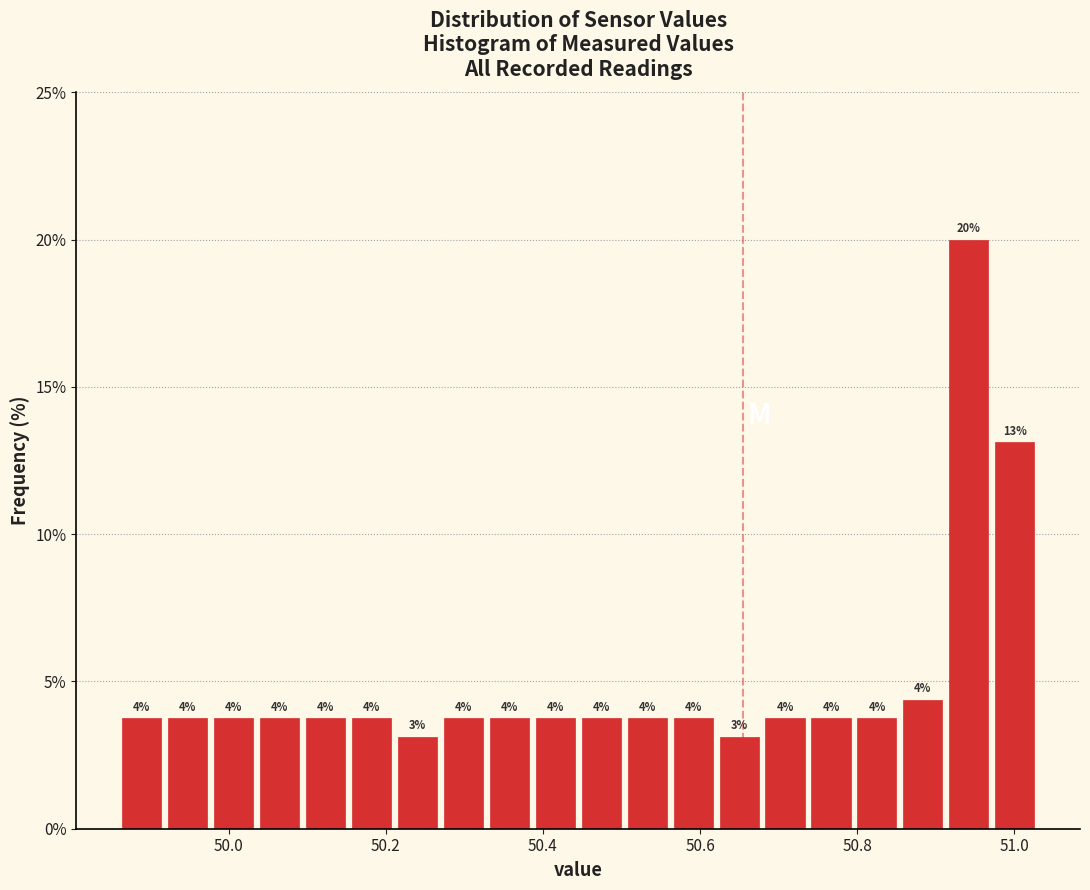

Read against the x-axis, roughly where is the centre of the tallest bar?

50.94